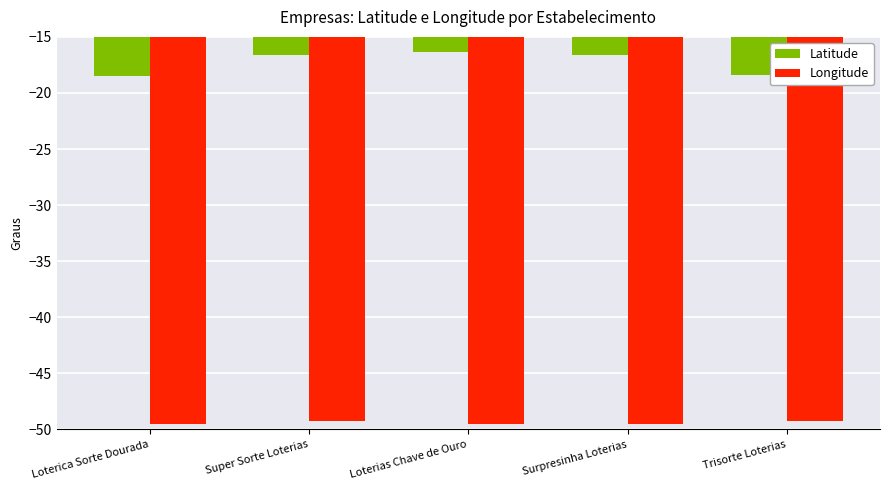

At Surpresinha Loterias, list the series in order from smallest to largest.

Longitude, Latitude